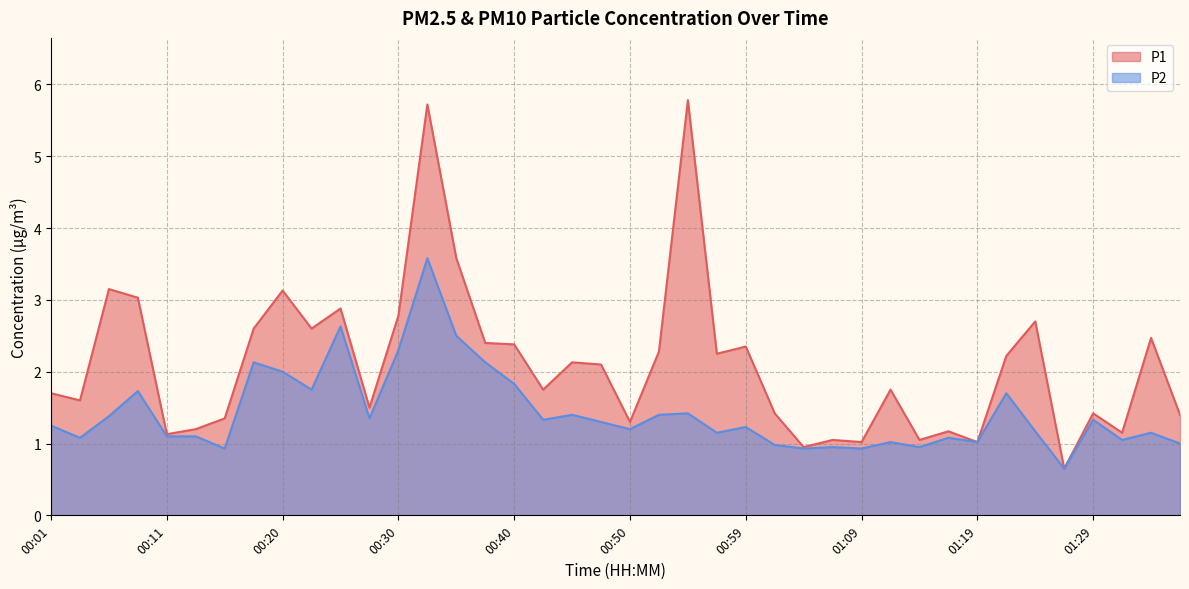

What is the difference between the second highest and second lowest values in the P2 series?

1.7